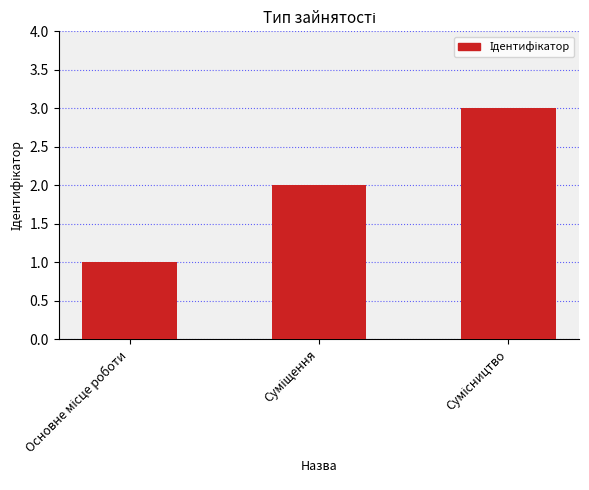

What is the maximum value shown in the chart?

3